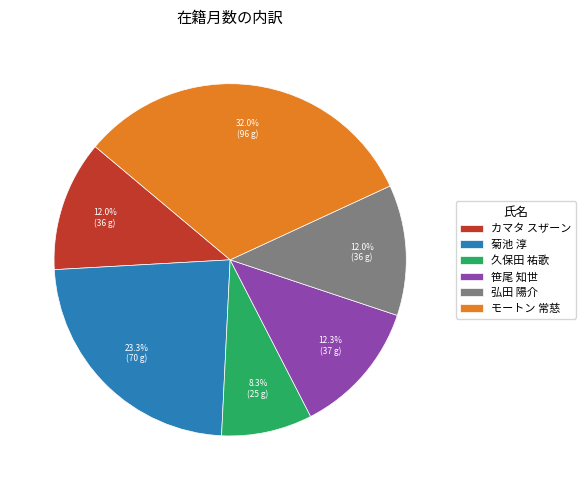

Does 菊池 淳 account for over 50% of the chart?

No